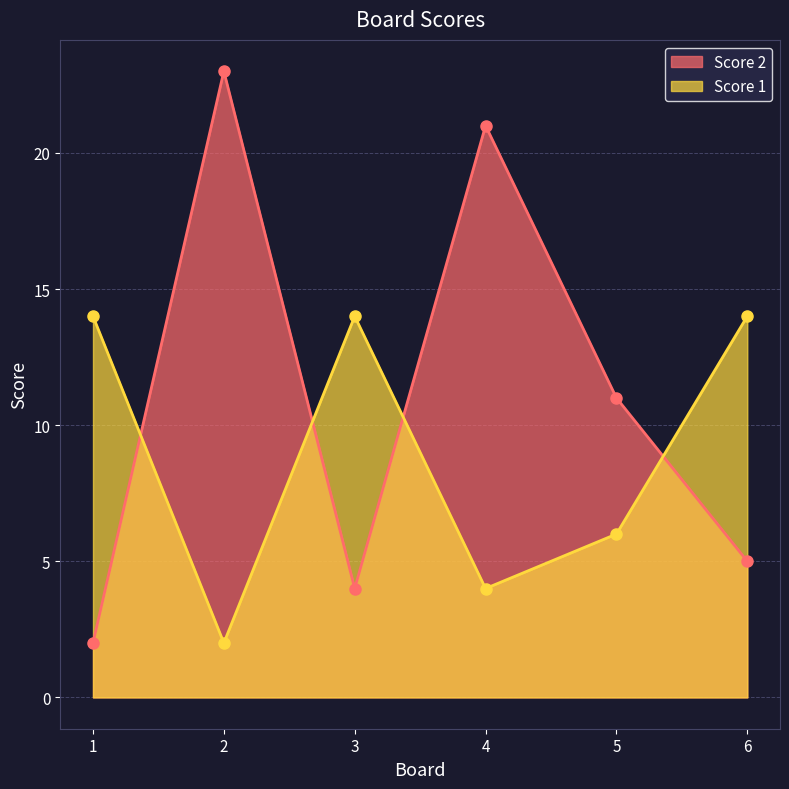

What are all the series names shown in the legend?

Score 2, Score 1